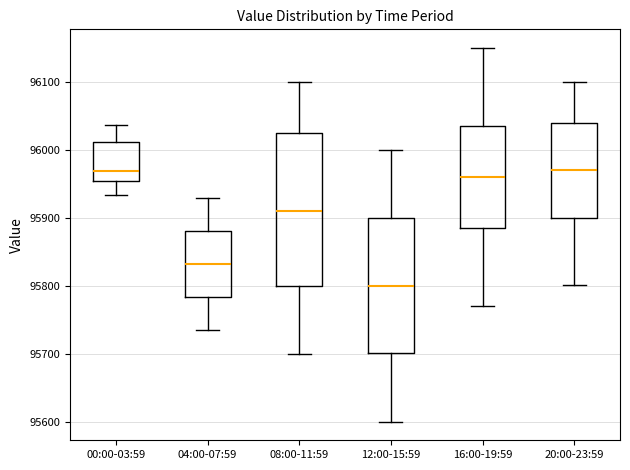

Where is the upper edge of the box for 16:00-19:59 on the y-axis? The values are not printed on the chart, so give them approximately, as read against the axis.

96040